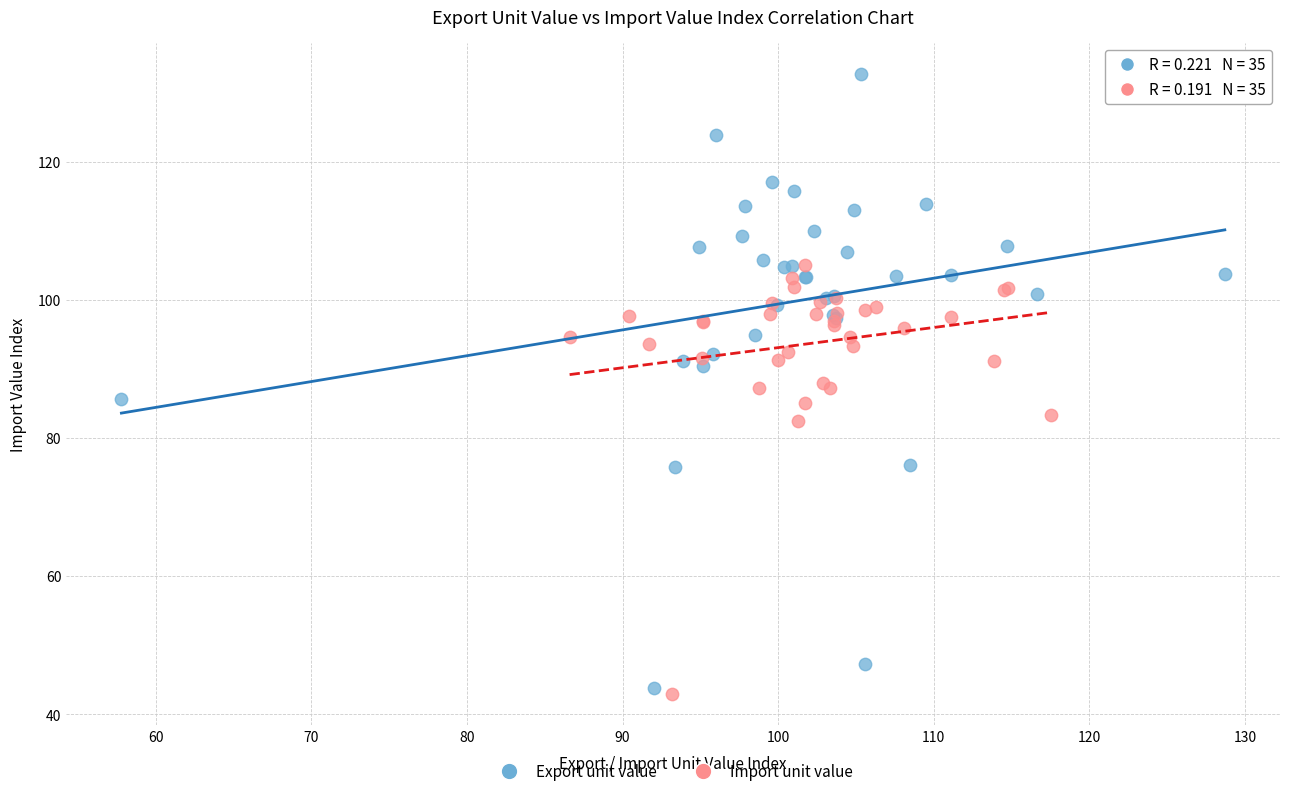

What are all the series names shown in the legend?

Export unit value, Import unit value